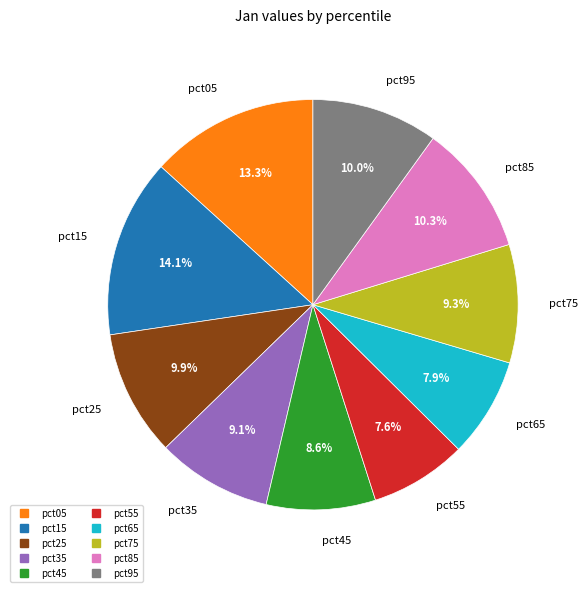

Is pct85 the majority of the pie?

No